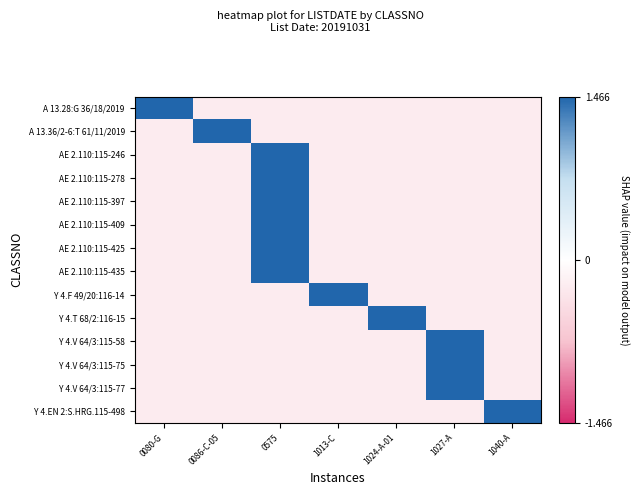

What is the difference between the highest and lowest values at 1024-A-01?

1.7